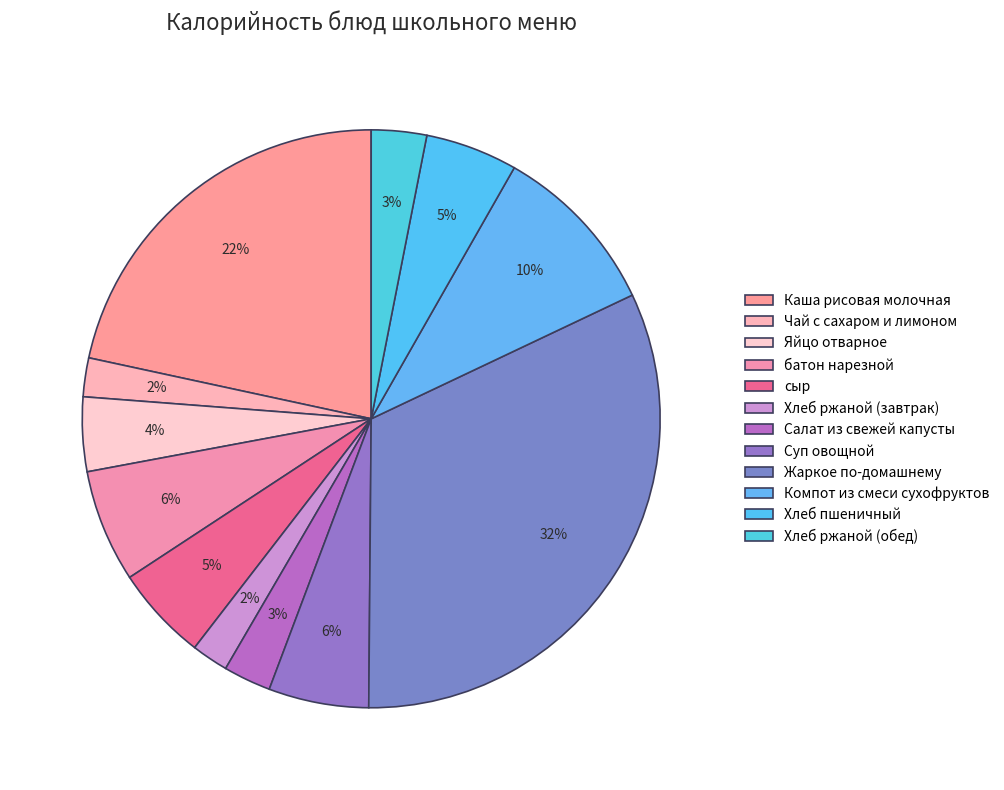

To the nearest percent, what portion does Салат из свежей капусты represent?

3%